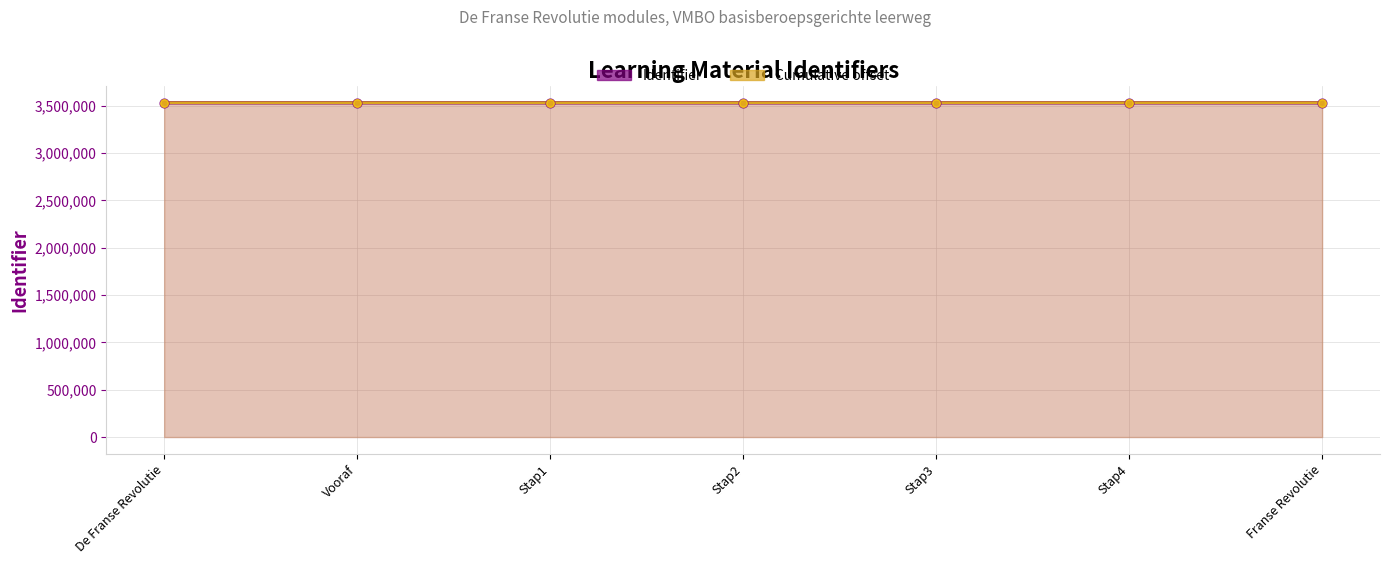

At how many categories does at least one series exceed 3532718?

2